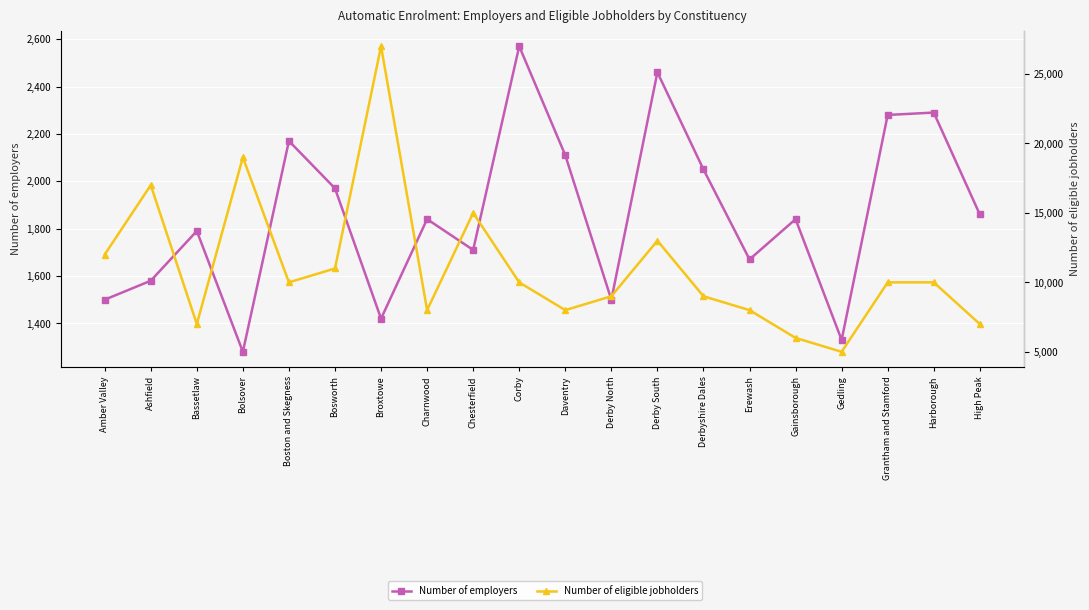

In Number of employers, how many points are higher than both neighbors (excluding endpoints)?

7